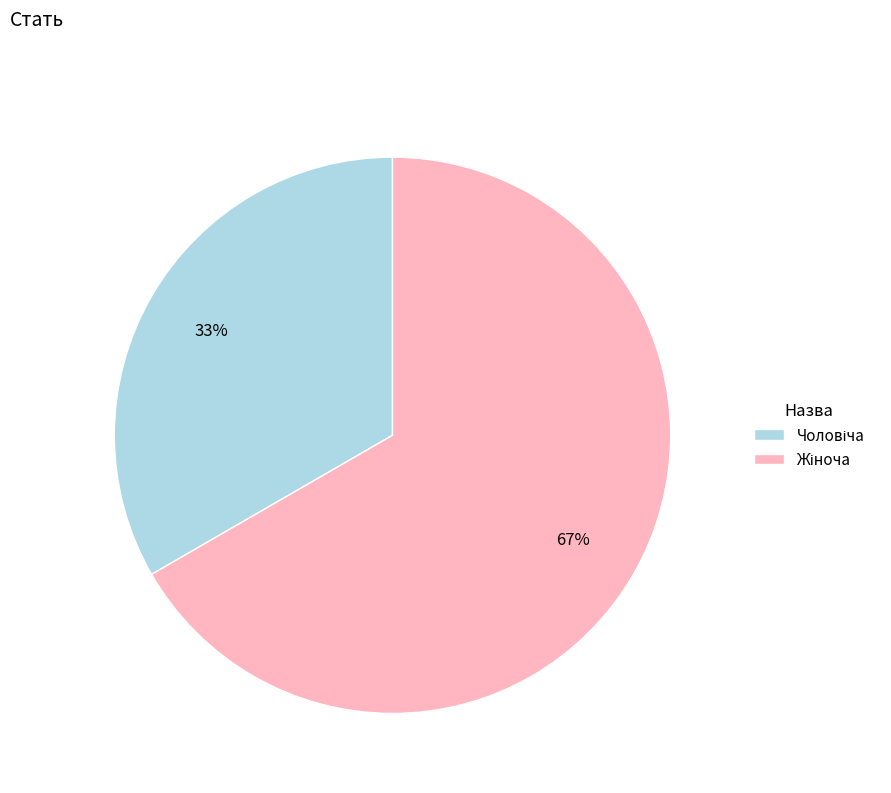

Does any single category account for the majority?

Yes